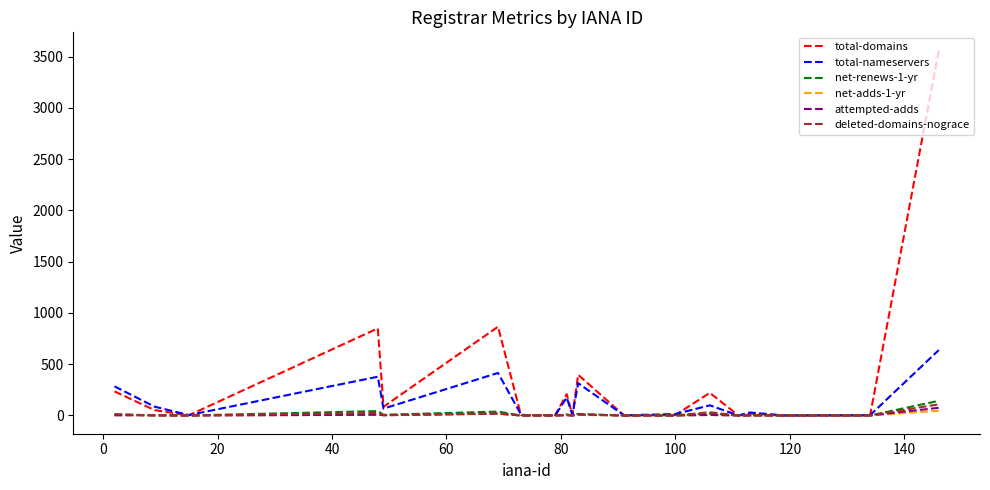

Is this an area chart (filled region under the line)?

No